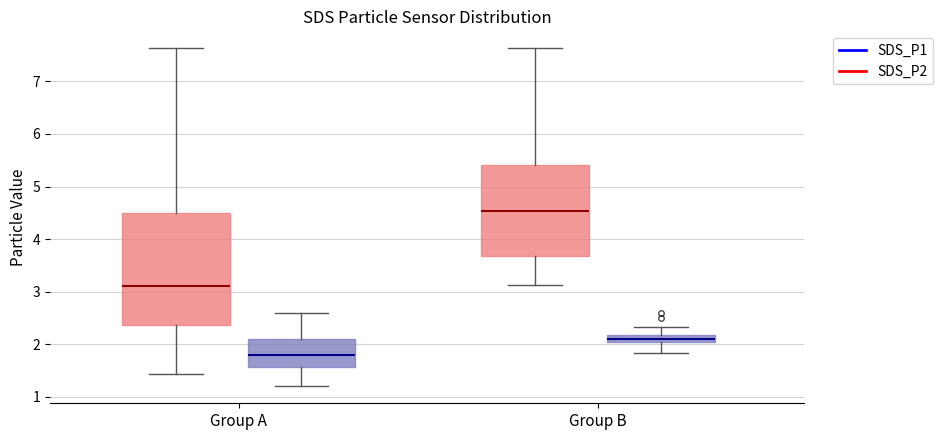

Which box is the tallest, from its lower edge to its upper edge?

Group A (SDS_P1)